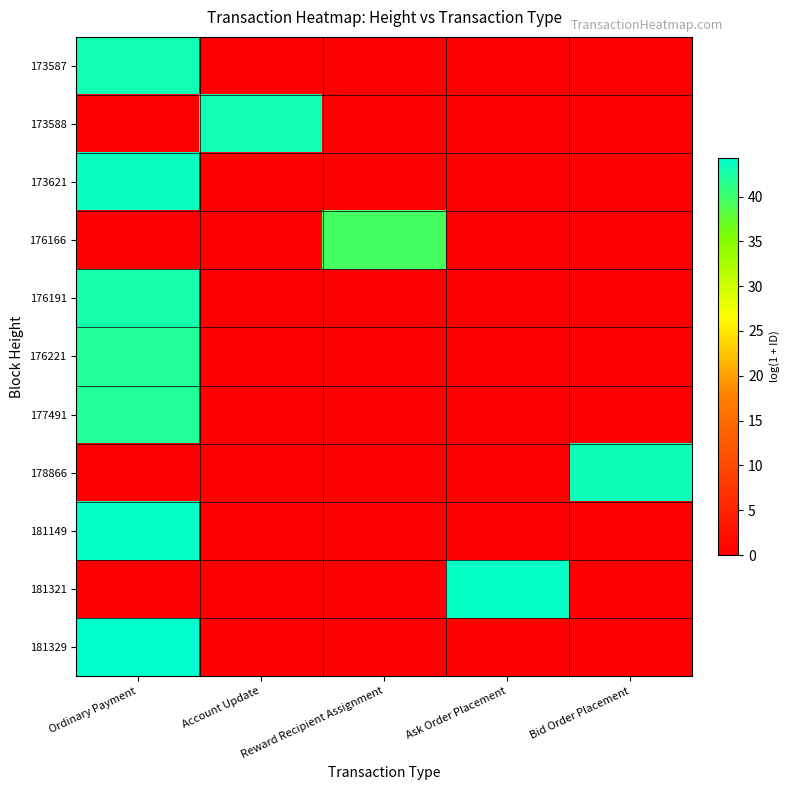

Reading left to right, transcribe all the data shown in this chart.

173587: Ordinary Payment=43.1	Account Update=0.0	Reward Recipient Assignment=0.0	Ask Order Placement=0.0	Bid Order Placement=0.0
173588: Ordinary Payment=0.0	Account Update=43.2	Reward Recipient Assignment=0.0	Ask Order Placement=0.0	Bid Order Placement=0.0
173621: Ordinary Payment=43.7	Account Update=0.0	Reward Recipient Assignment=0.0	Ask Order Placement=0.0	Bid Order Placement=0.0
176166: Ordinary Payment=0.0	Account Update=0.0	Reward Recipient Assignment=39.6	Ask Order Placement=0.0	Bid Order Placement=0.0
176191: Ordinary Payment=42.8	Account Update=0.0	Reward Recipient Assignment=0.0	Ask Order Placement=0.0	Bid Order Placement=0.0
176221: Ordinary Payment=42.0	Account Update=0.0	Reward Recipient Assignment=0.0	Ask Order Placement=0.0	Bid Order Placement=0.0
177491: Ordinary Payment=42.0	Account Update=0.0	Reward Recipient Assignment=0.0	Ask Order Placement=0.0	Bid Order Placement=0.0
178866: Ordinary Payment=0.0	Account Update=0.0	Reward Recipient Assignment=0.0	Ask Order Placement=0.0	Bid Order Placement=43.4
181149: Ordinary Payment=43.8	Account Update=0.0	Reward Recipient Assignment=0.0	Ask Order Placement=0.0	Bid Order Placement=0.0
181321: Ordinary Payment=0.0	Account Update=0.0	Reward Recipient Assignment=0.0	Ask Order Placement=43.9	Bid Order Placement=0.0
181329: Ordinary Payment=44.3	Account Update=0.0	Reward Recipient Assignment=0.0	Ask Order Placement=0.0	Bid Order Placement=0.0